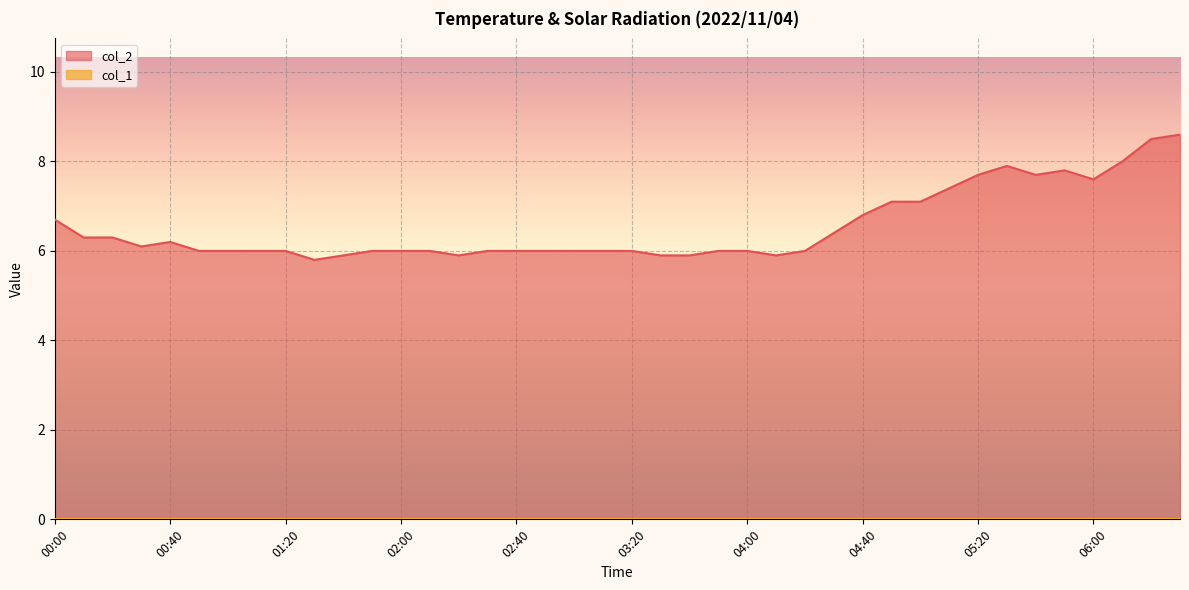

What position from the right is 02:10?

27